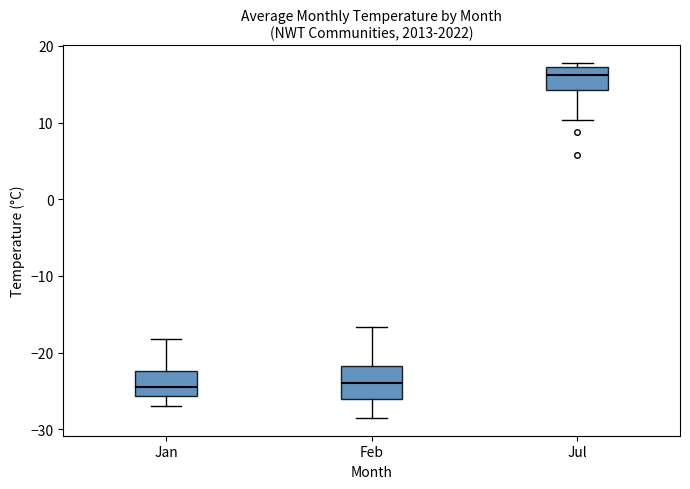

Which box's median line is the highest?

Jul